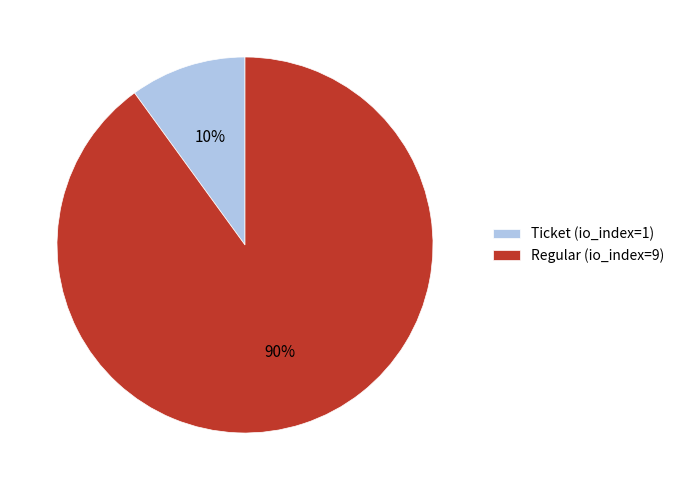

What is the majority slice?

Regular (io_index=9)